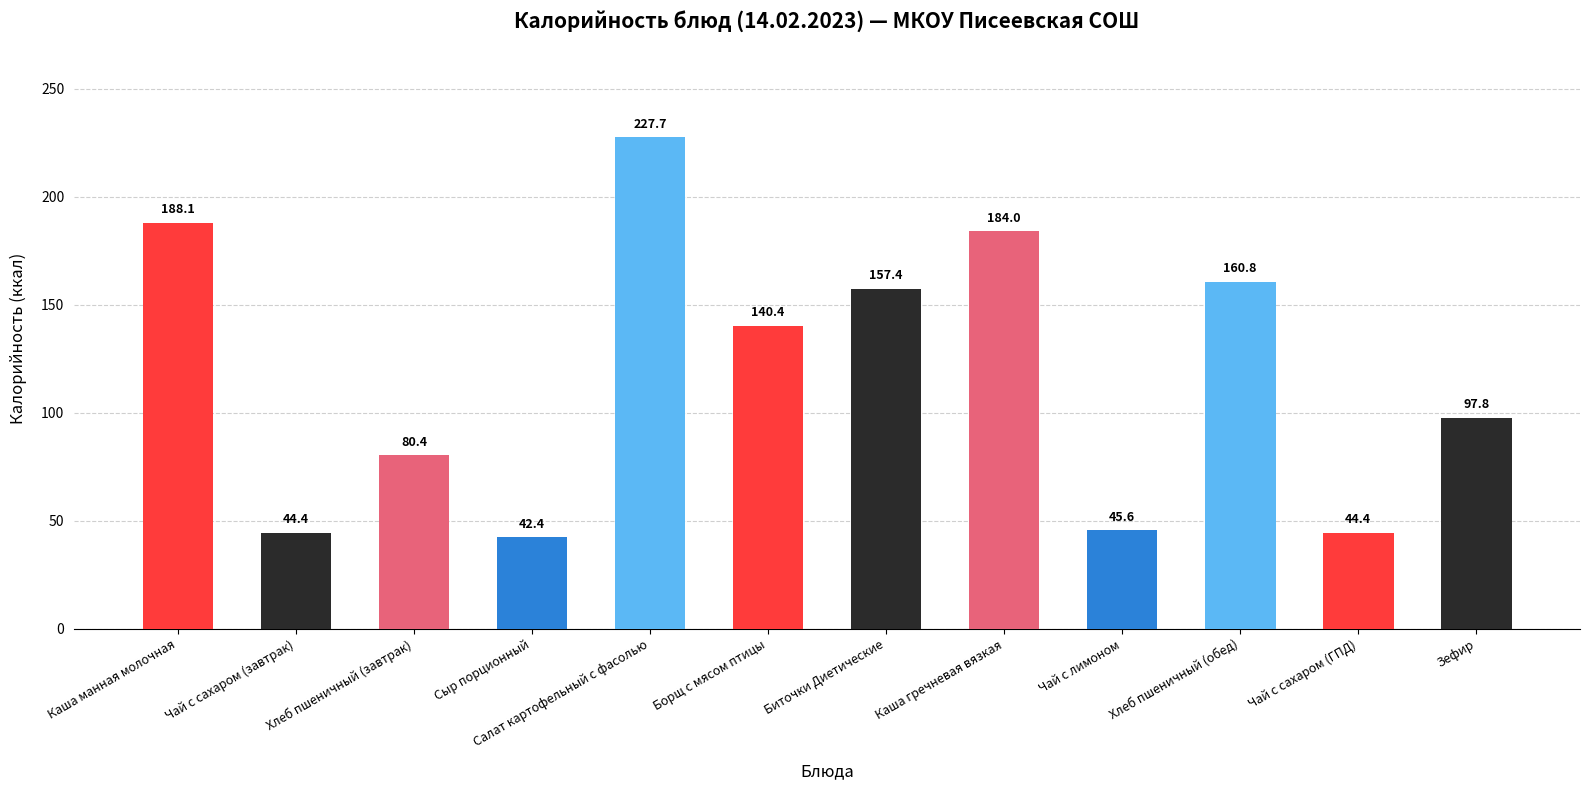

Which category has the lowest value across all series?

Сыр порционный